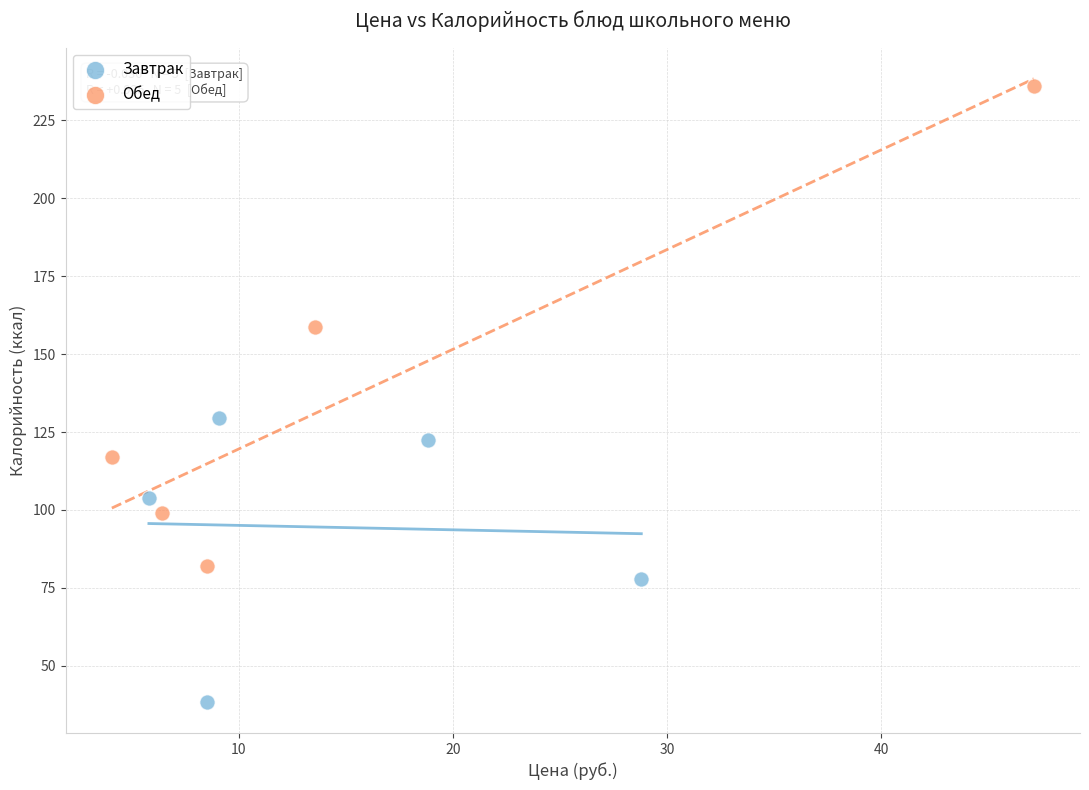

Which series has the largest Y range (max minus min)?

Обед